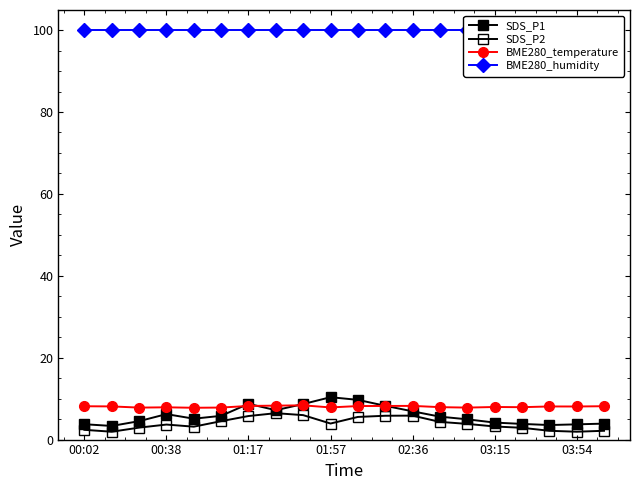

True or false: SDS_P1 and BME280_humidity cross at least once.

False